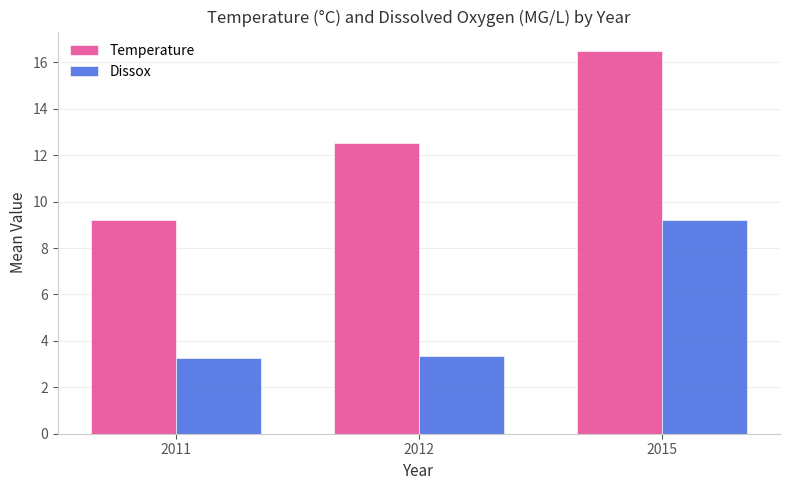

List the labels in order of Temperature value, largest first.

2015, 2012, 2011